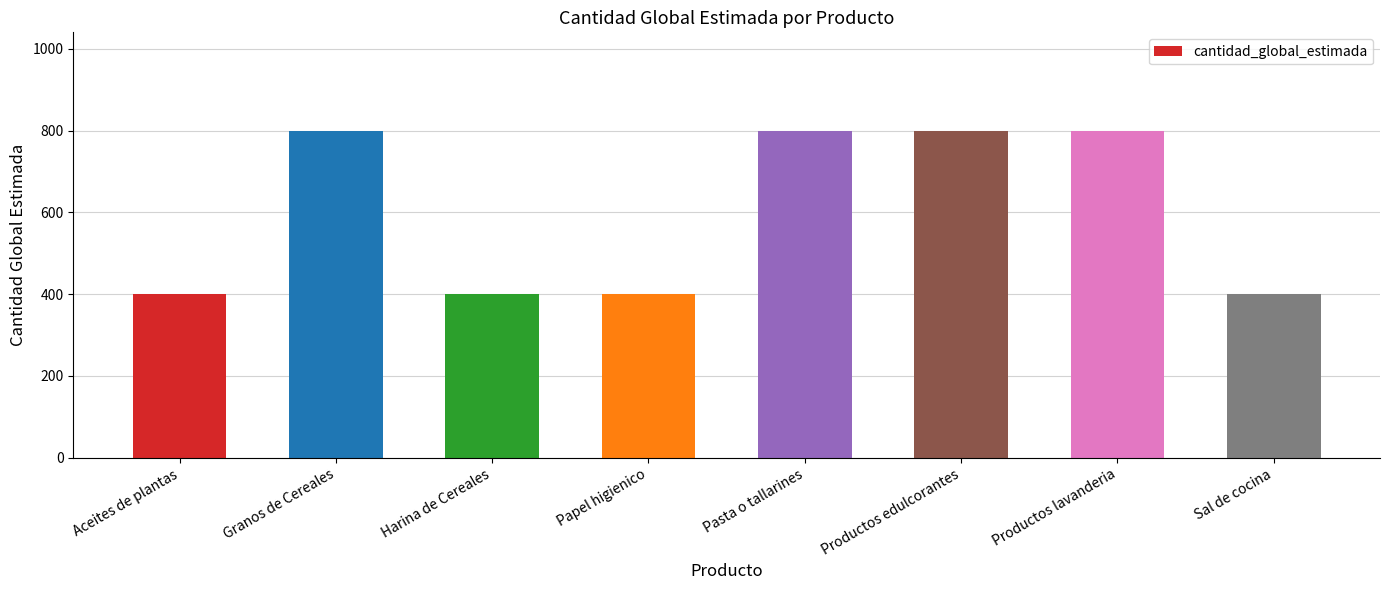

Count the values in the range 400 to 800.

8